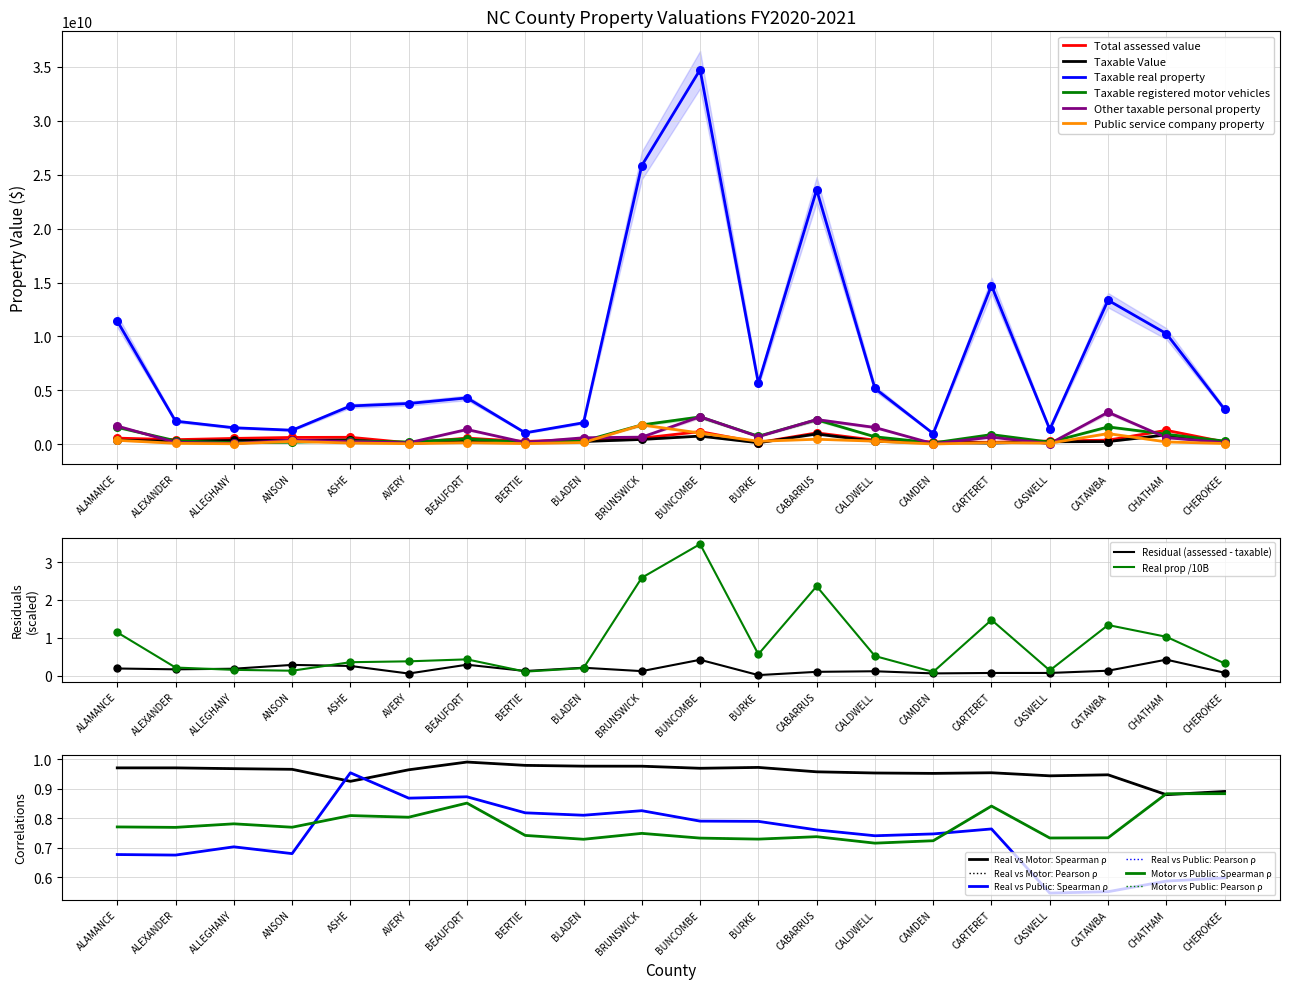

At how many categories does at least one series exceed 2655328759?

1